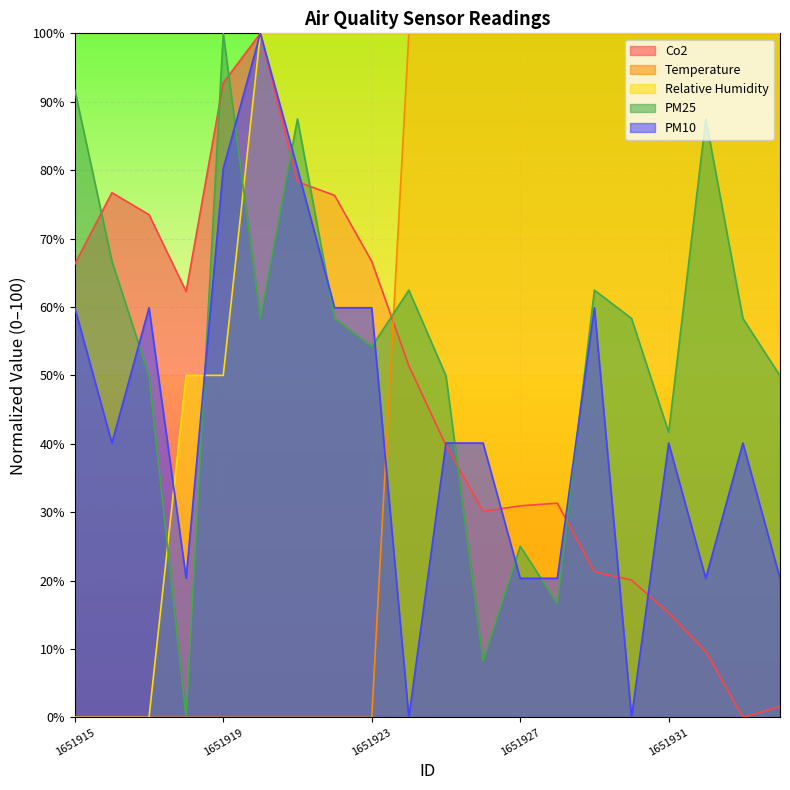

At which label is Co2 closest to 50?

1651924